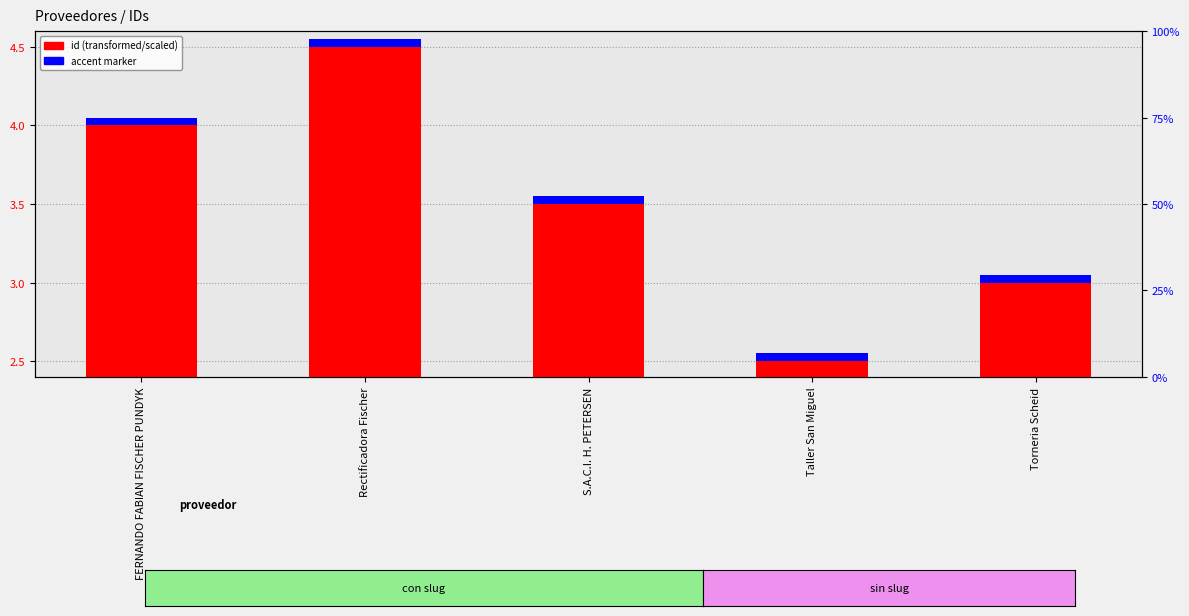

Is the value of accent marker at FERNANDO FABIAN FISCHER PUNDYK greater than the value of id (scaled) at Torneria Scheid?

No